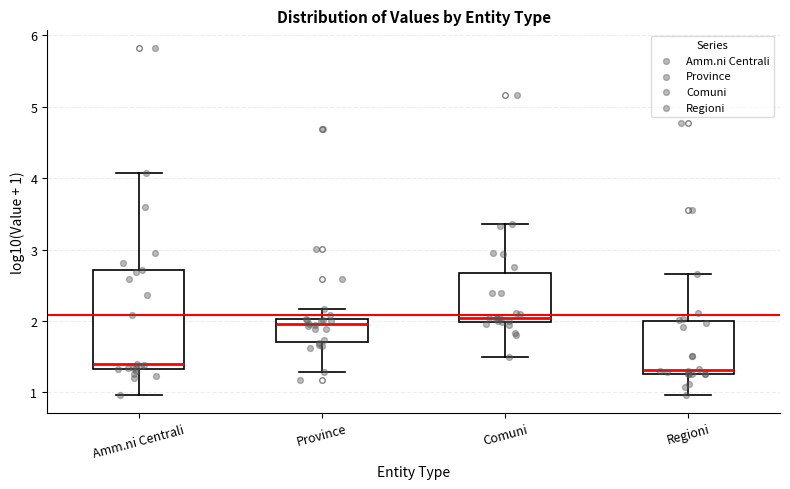

Where does the median line of the box for Amm.ni Centrali sit on the y-axis? The values are not printed on the chart, so give them approximately, as read against the axis.

1.4